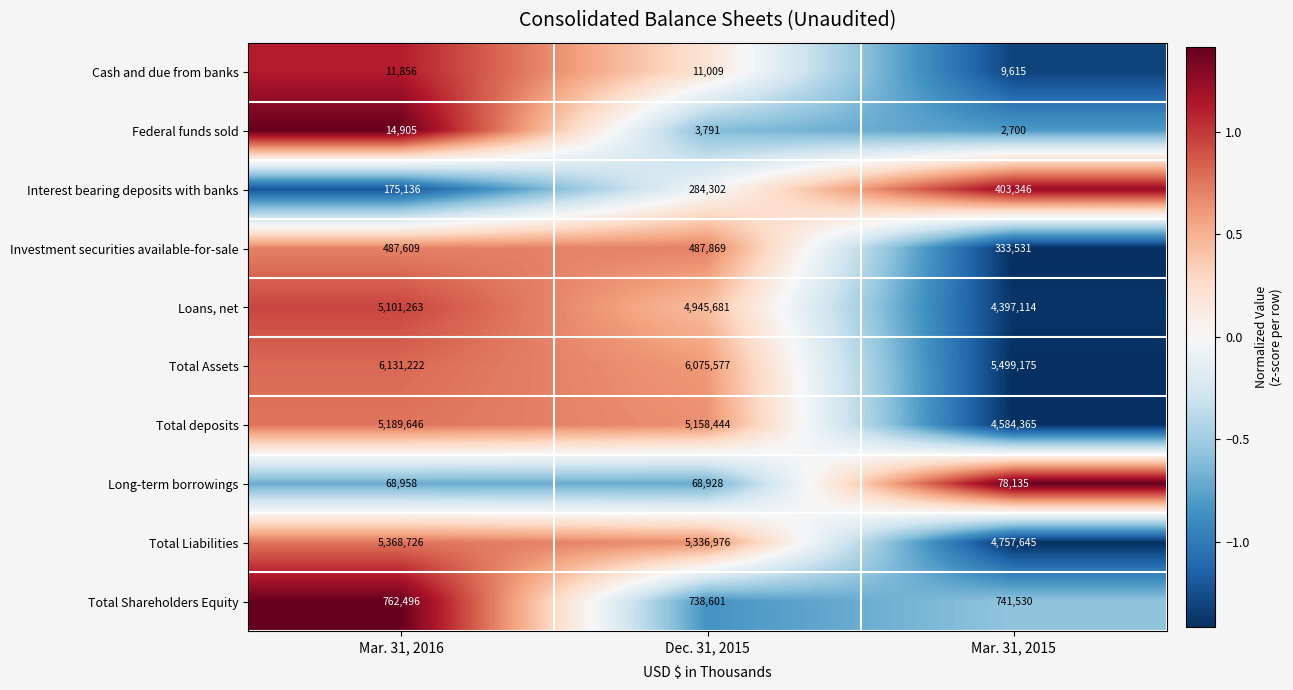

How many data points does each series have?

3